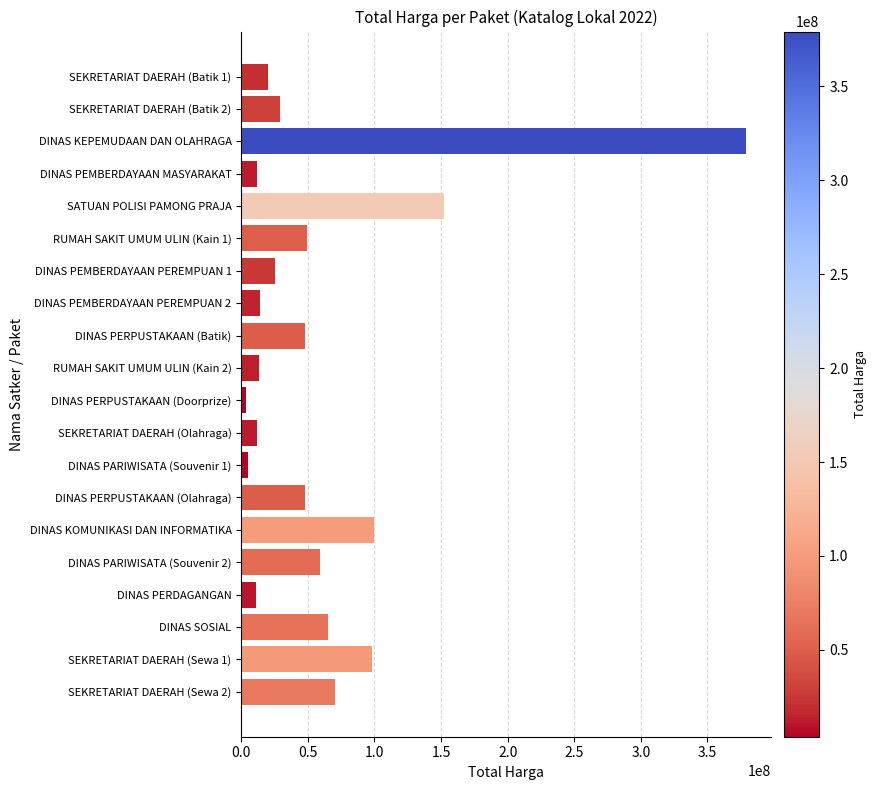

Where is the data nearest to the value 191450000?

SATUAN POLISI PAMONG PRAJA